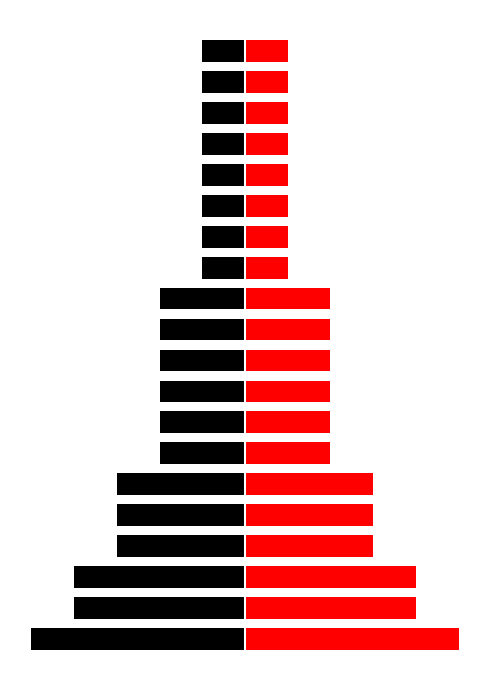

Rank the series by their maximum value, from highest to lowest.

обл. (right), обл. (left)